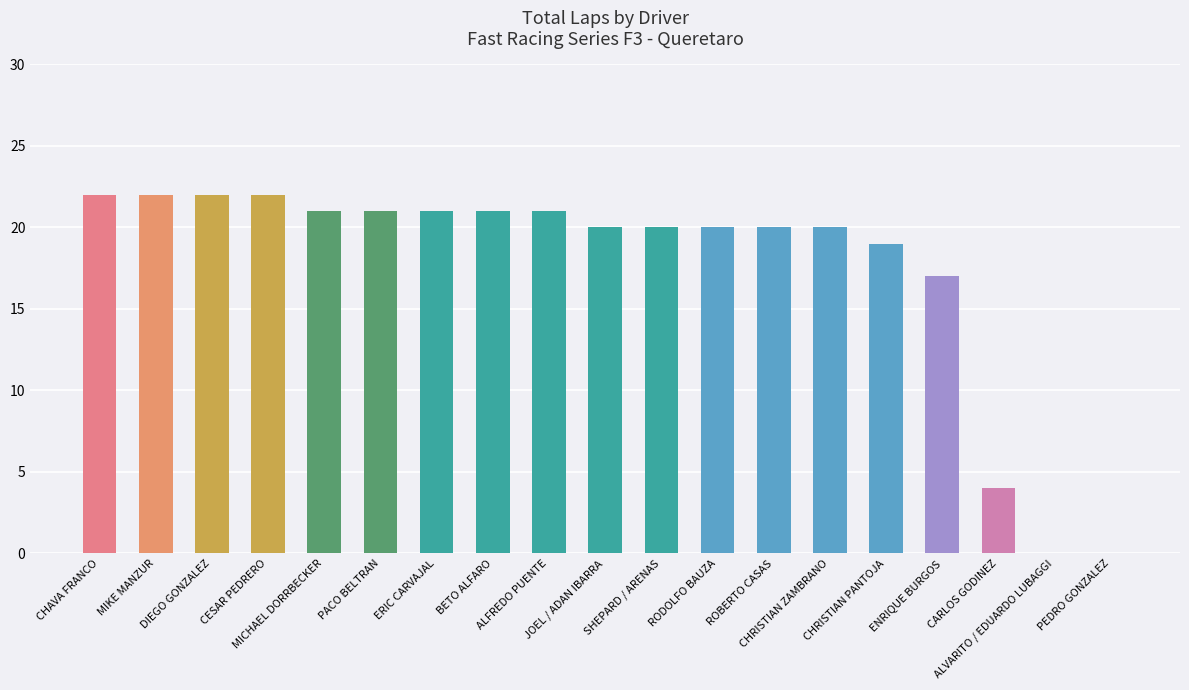

How many data points does each series have?

19